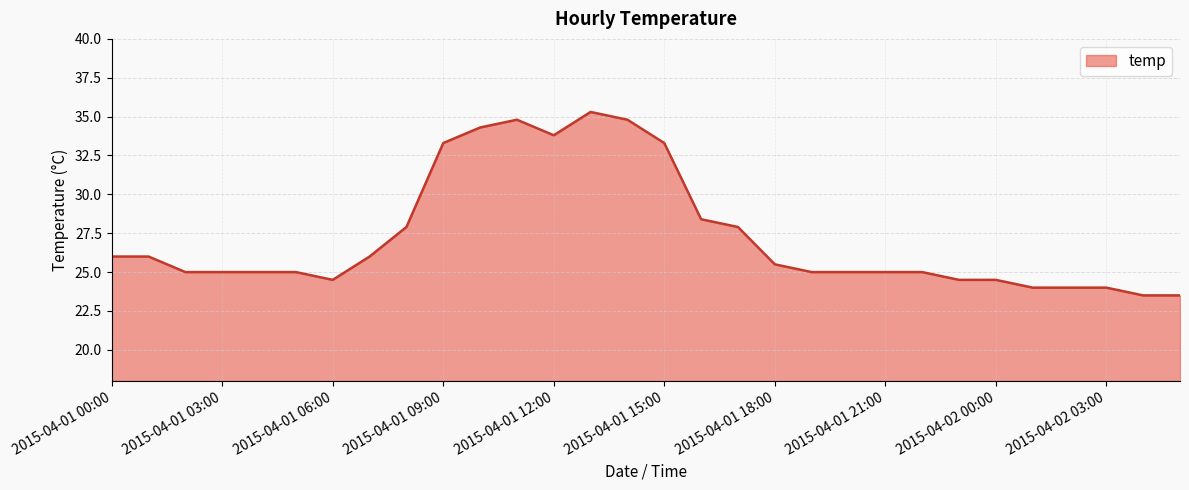

What is the maximum value shown in the chart?

35.3